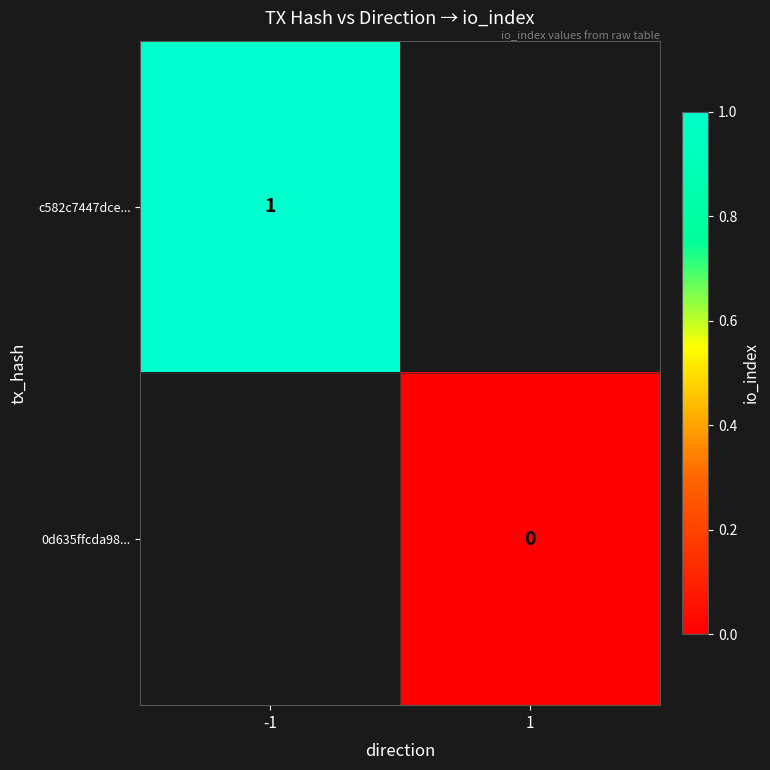

Is the value of 0d635ffcda98... at 1 greater than the value of c582c7447dce... at -1?

No